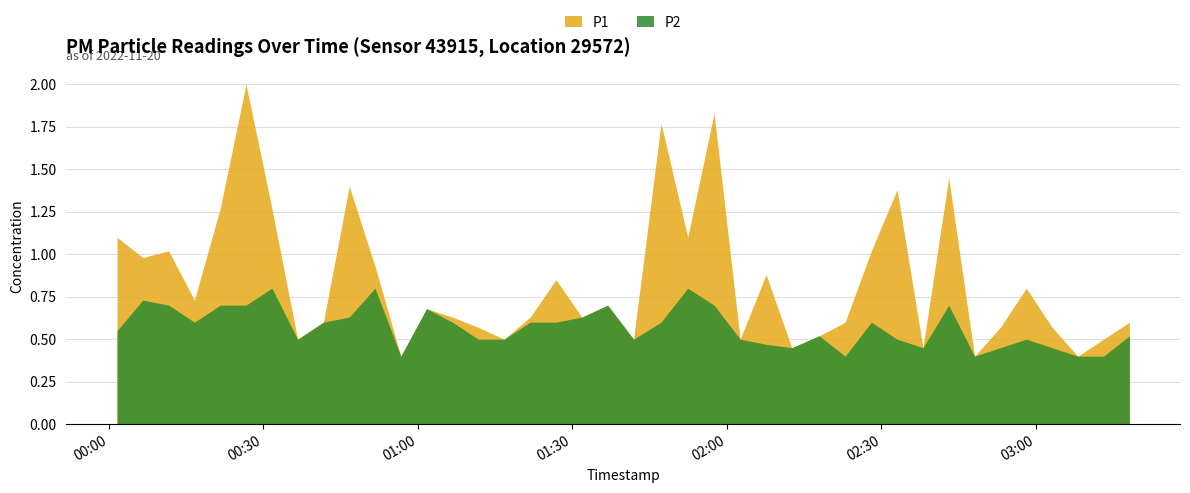

Reading right to left, extract all data points from this chart.

P1: 39=0.6	38=0.5	37=0.4	36=0.6	35=0.8	34=0.6	33=0.4	32=1.4	31=0.5	30=1.4	29=1.0	28=0.6	27=0.5	26=0.5	25=0.9	24=0.5	23=1.8	22=1.1	21=1.8	20=0.5	19=0.7	18=0.6	17=0.8	16=0.6	15=0.5	14=0.6	13=0.6	12=0.7	11=0.4	10=0.9	9=1.4	8=0.6	7=0.5	6=1.3	5=2.0	4=1.3	3=0.7	2=1.0	1=1.0	0=1.1
P2: 39=0.5	38=0.4	37=0.4	36=0.5	35=0.5	34=0.5	33=0.4	32=0.7	31=0.5	30=0.5	29=0.6	28=0.4	27=0.5	26=0.5	25=0.5	24=0.5	23=0.7	22=0.8	21=0.6	20=0.5	19=0.7	18=0.6	17=0.6	16=0.6	15=0.5	14=0.5	13=0.6	12=0.7	11=0.4	10=0.8	9=0.6	8=0.6	7=0.5	6=0.8	5=0.7	4=0.7	3=0.6	2=0.7	1=0.7	0=0.6